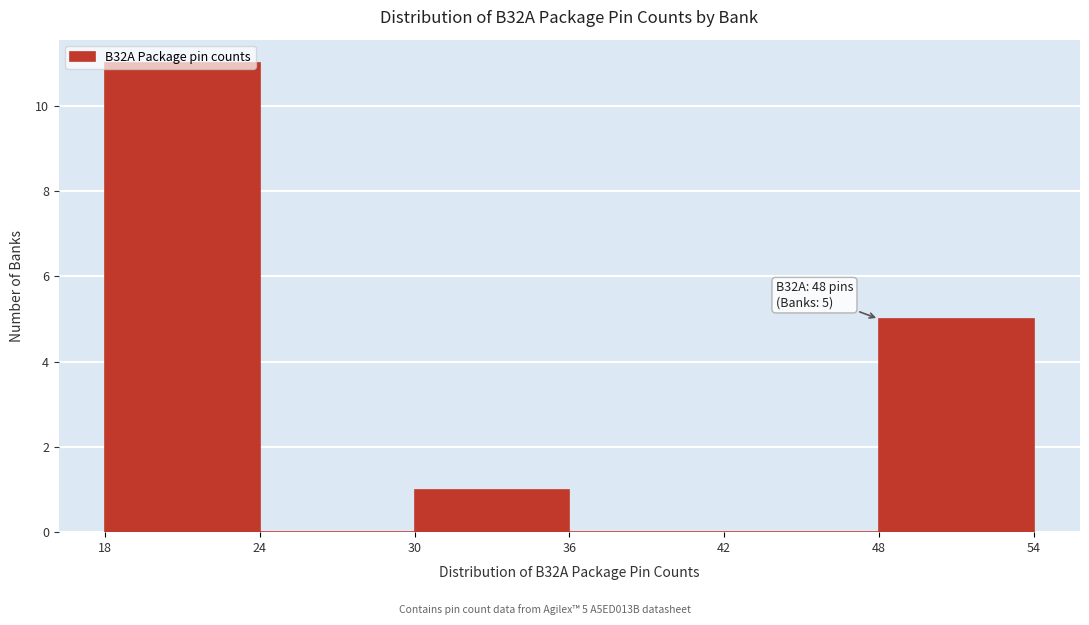

Over which range of the x-axis is the bar tallest?

18 to 24